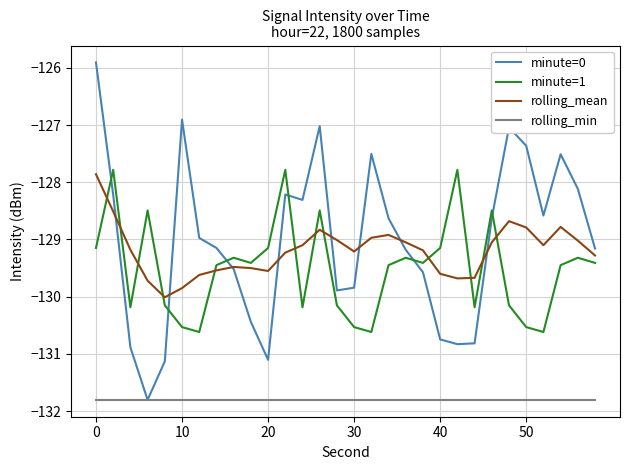

After their last crossing, which series has the higher values: minute=0 or minute=1?

minute=0